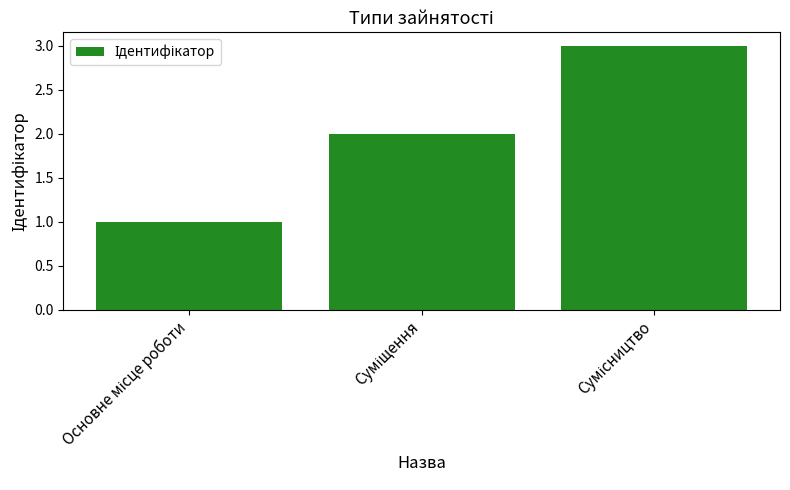

What is the sum of all values?

6